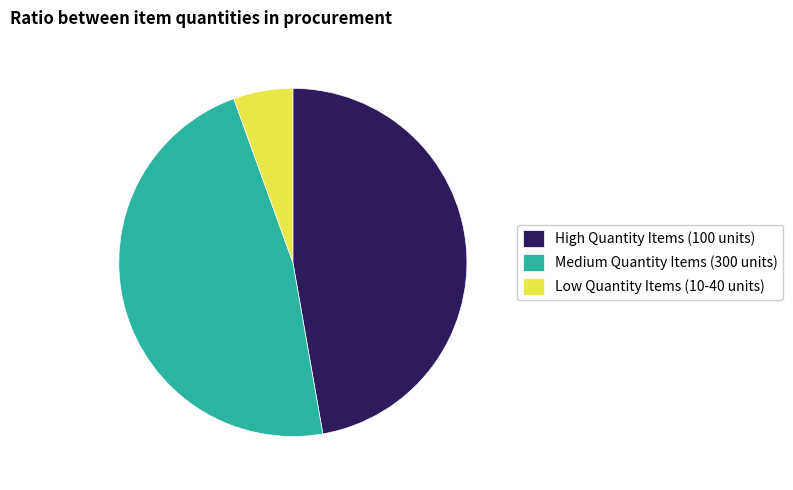

Do High Quantity Items (100 units) and Low Quantity Items (10-40 units) together represent more than half of the pie?

Yes